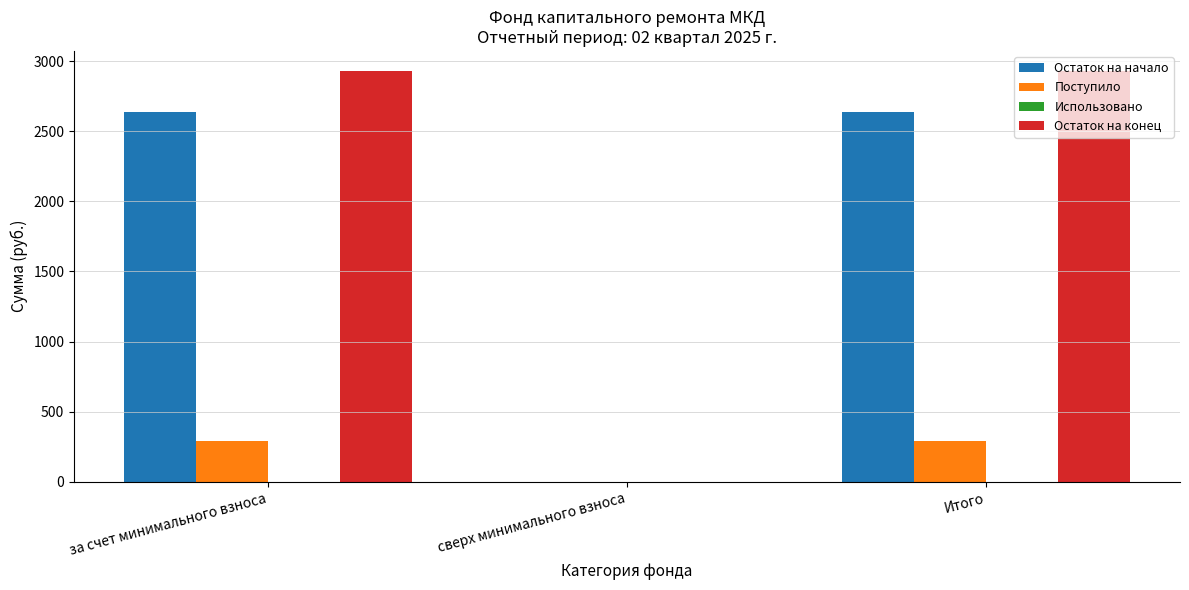

Is it true that Поступило equals 465.9 at за счет минимального взноса?

False